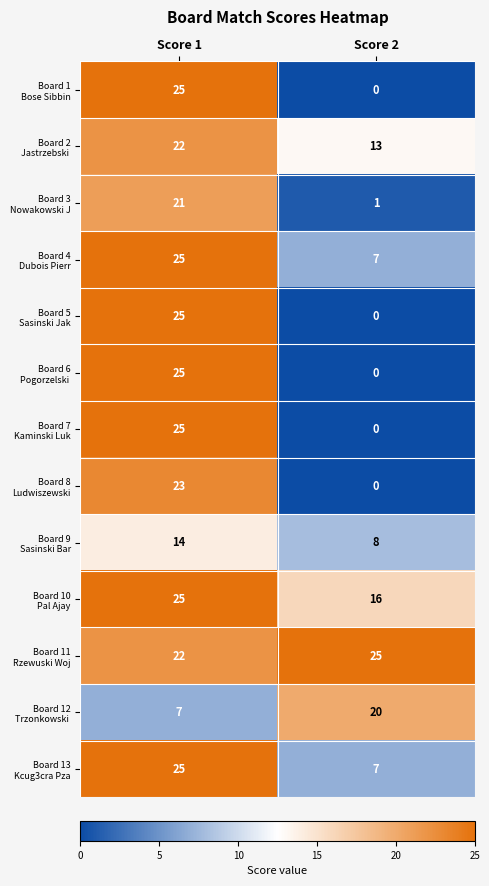

What is the greatest value displayed?

25